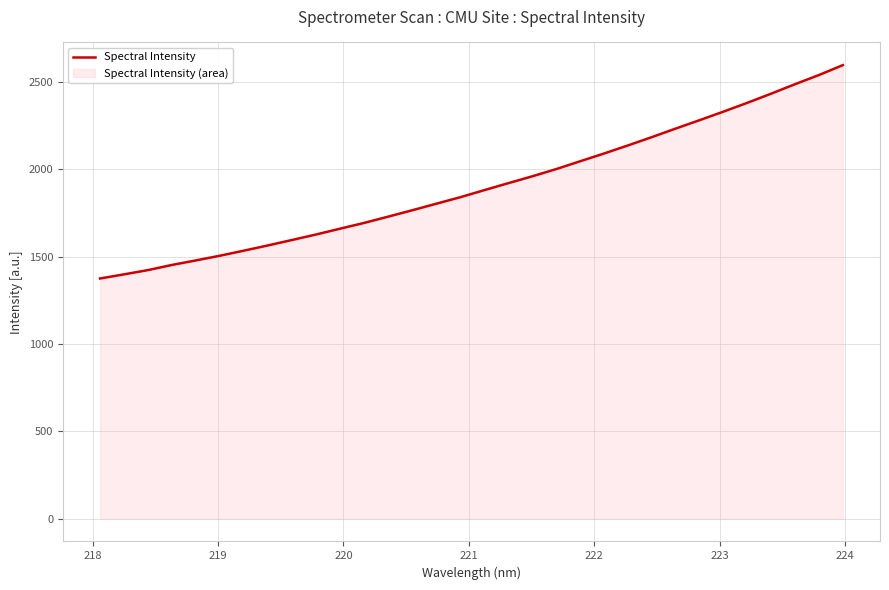

How many lines are shown in the chart?

1